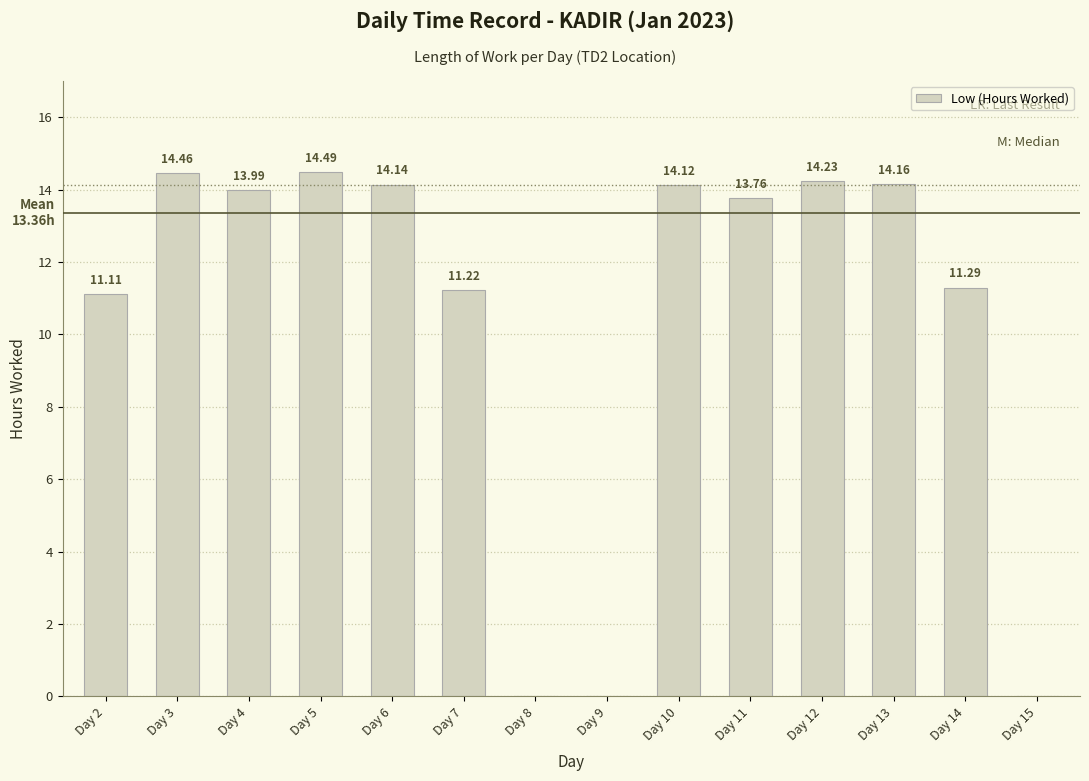

What is the ratio of the value at Day 3 to the value at Day 2?

1.3